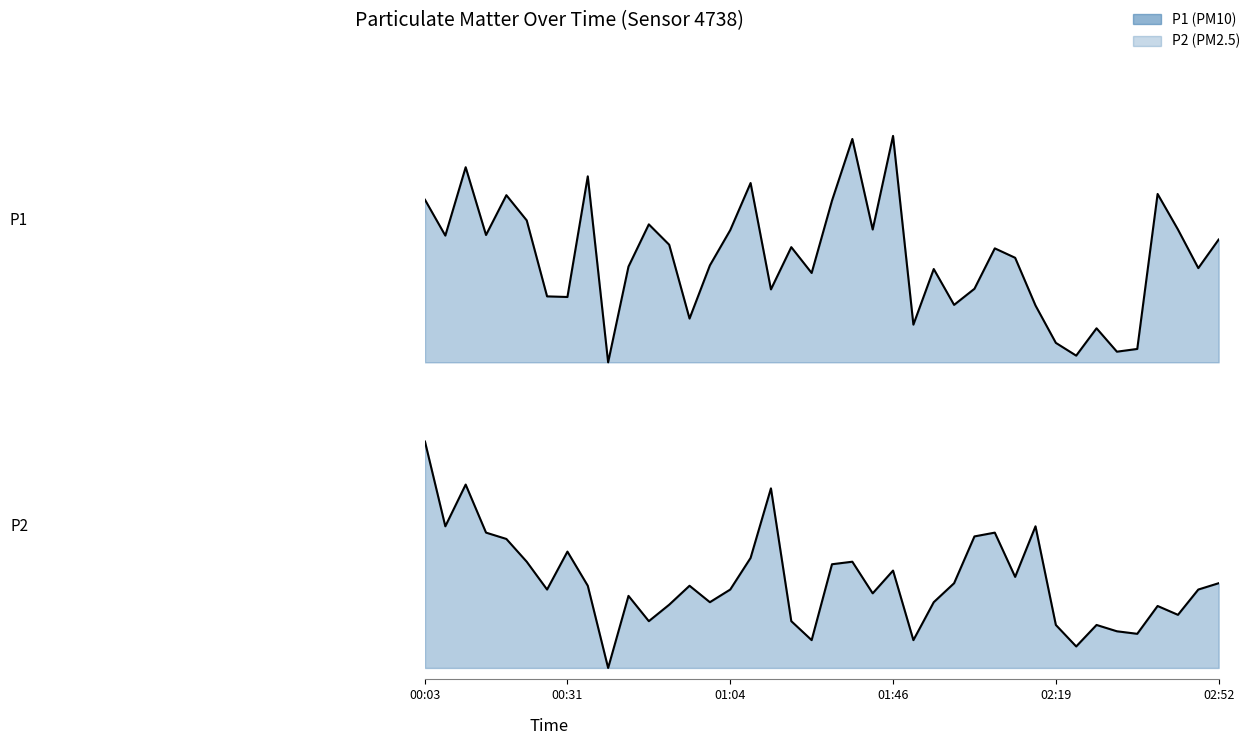

Does the chart have visible grid lines?

No